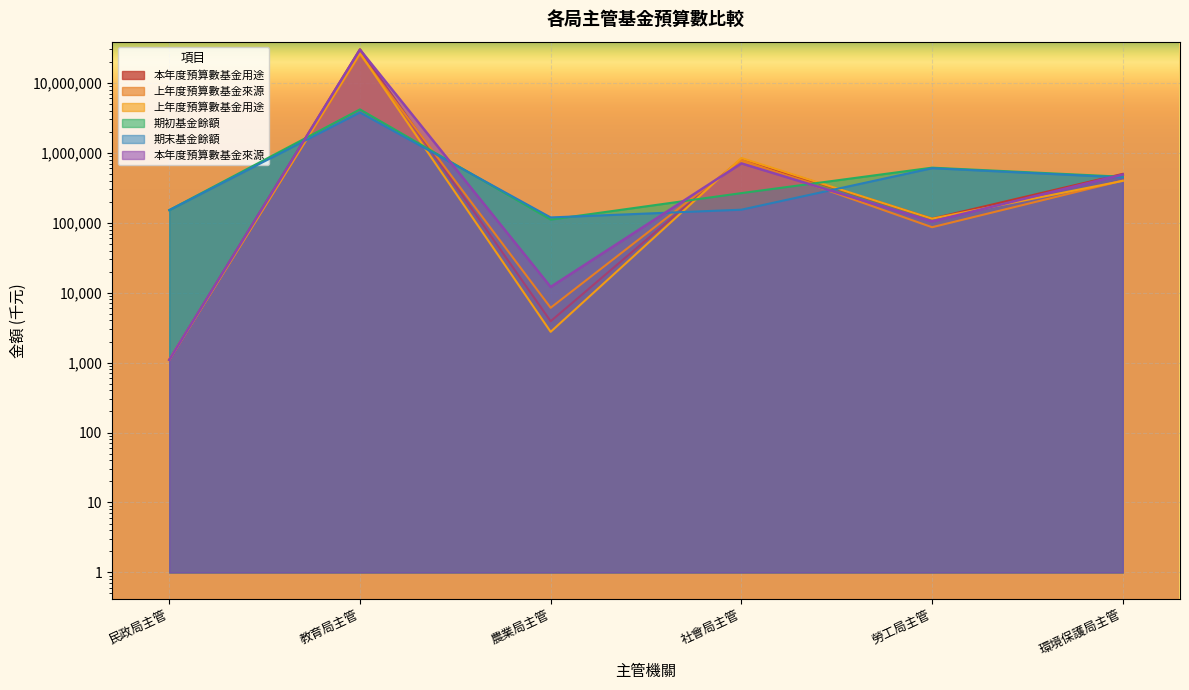

What is the difference between the maximum and minimum values in the 上年度預算數基金用途 series?

26573807